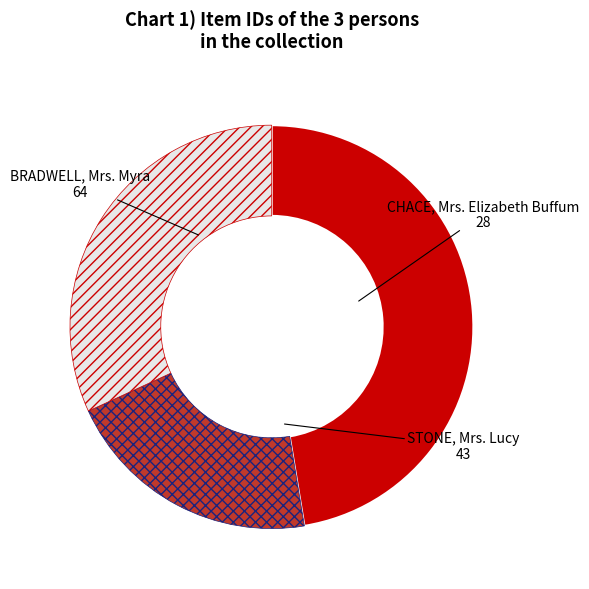

Combined, do BRADWELL, Mrs. Myra and STONE, Mrs. Lucy account for over 50%?

Yes